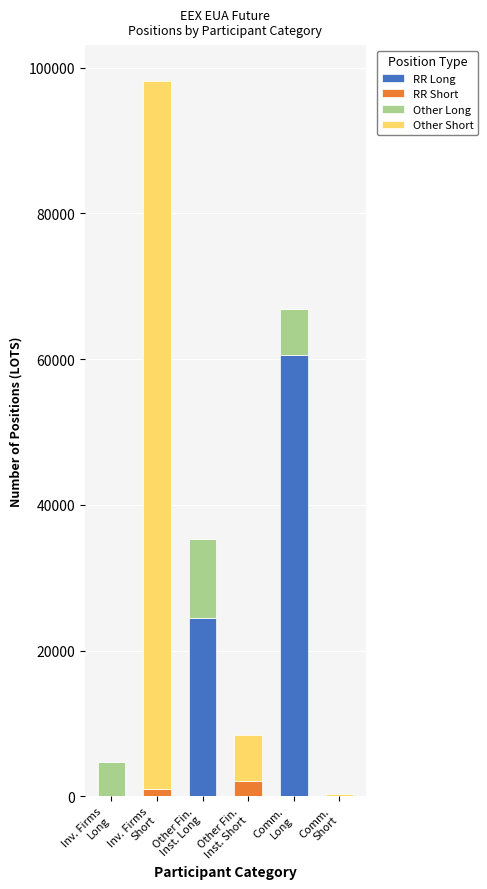

Does the chart contain stacked bars?

Yes